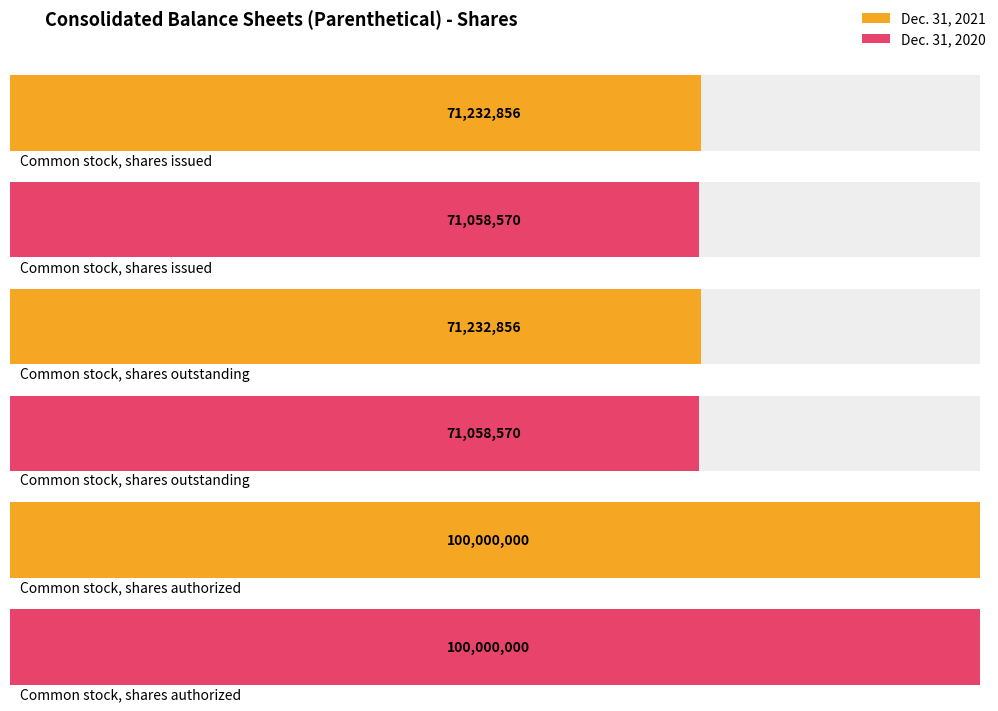

At which category is the sum across all series the highest?

Common stock,
shares authorized